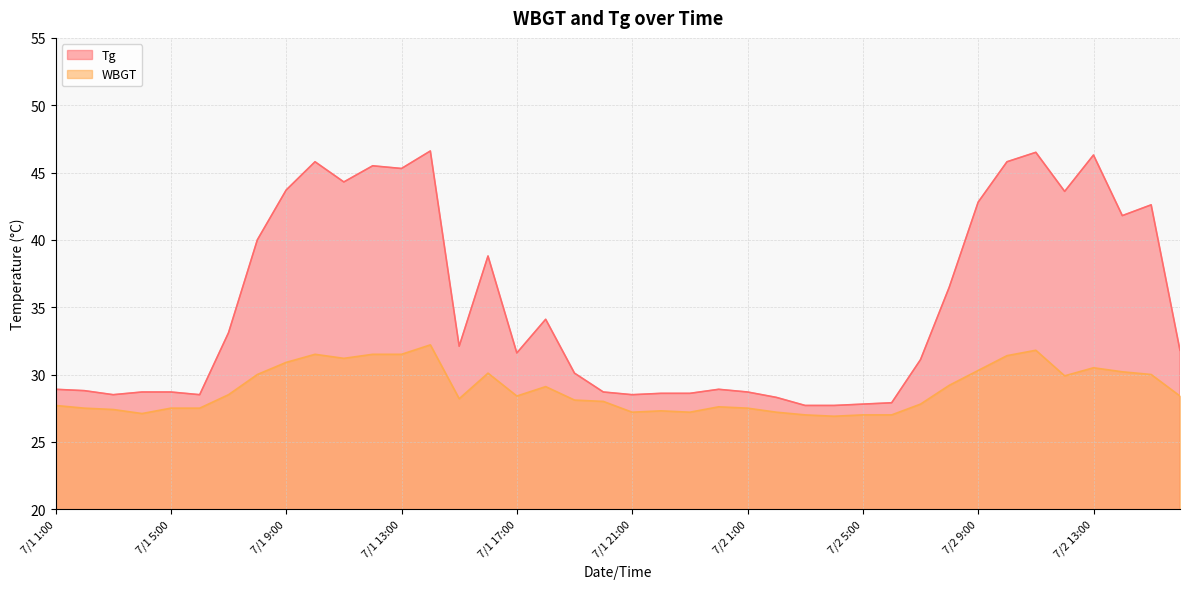

Reading left to right, transcribe all the data shown in this chart.

Tg: 28.9	28.8	28.5	28.7	28.7	28.5	33.1	40.0	43.7	45.8	44.3	45.5	45.3	46.6	32.1	38.8	31.6	34.1	30.1	28.7	28.5	28.6	28.6	28.9	28.7	28.3	27.7	27.7	27.8	27.9	31.1	36.5	42.8	45.8	46.5	43.6	46.3	41.8	42.6	31.8
WBGT: 27.7	27.5	27.4	27.1	27.5	27.5	28.5	30.0	30.9	31.5	31.2	31.5	31.5	32.2	28.2	30.1	28.4	29.1	28.1	28.0	27.2	27.3	27.2	27.6	27.5	27.2	27.0	26.9	27.0	27.0	27.8	29.2	30.3	31.4	31.8	29.9	30.5	30.2	30.0	28.4